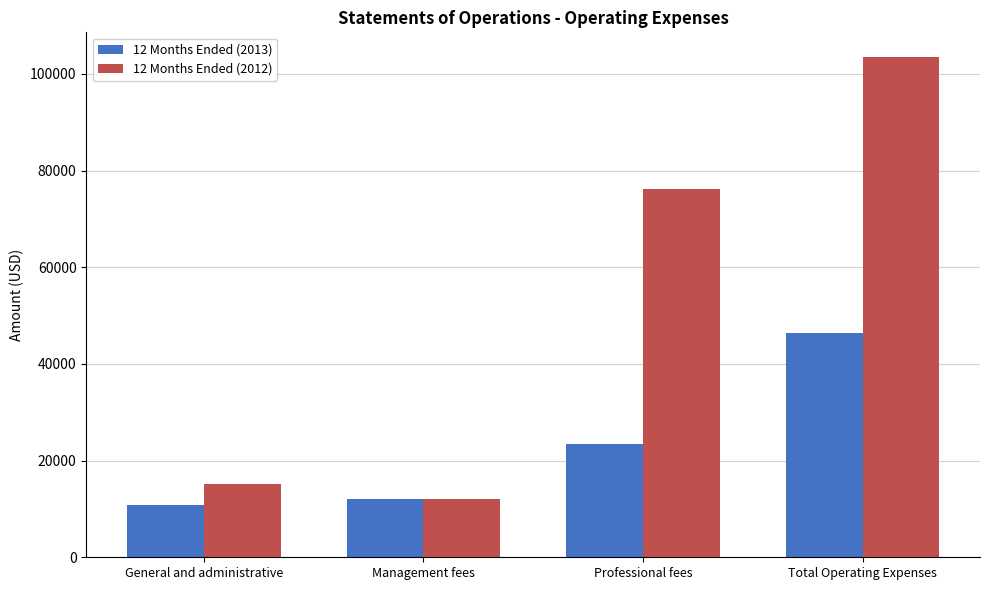

Is it true that 12 Months Ended (2013) equals 46294 at Total Operating Expenses?

True